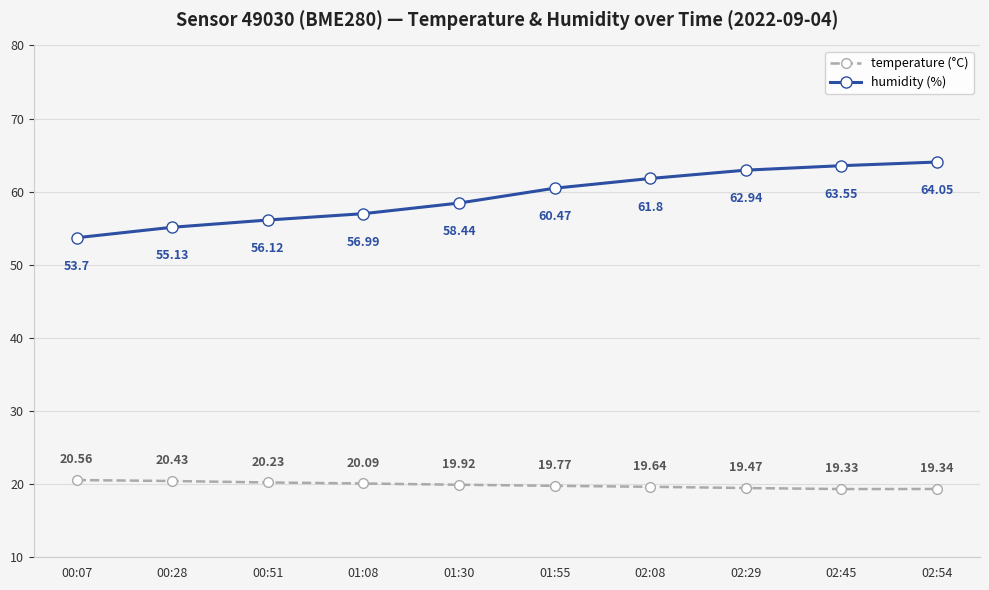

What is the label of the 9th point from the right?

00:28